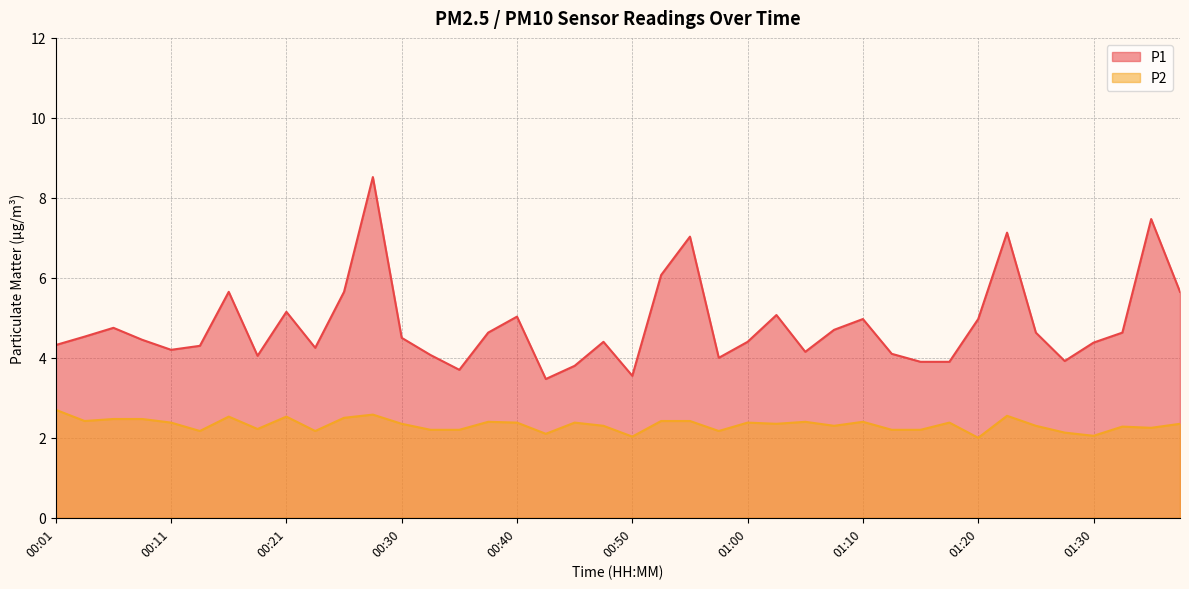

Reading left to right, what are all the values shown in this chart?

P1: 4.3	4.5	4.8	4.5	4.2	4.3	5.7	4.0	5.2	4.2	5.7	8.5	4.5	4.1	3.7	4.6	5.0	3.5	3.8	4.4	3.5	6.1	7.0	4.0	4.4	5.1	4.2	4.7	5.0	4.1	3.9	3.9	5.0	7.1	4.6	3.9	4.4	4.6	7.5	5.7
P2: 2.7	2.4	2.5	2.5	2.4	2.2	2.5	2.2	2.5	2.2	2.5	2.6	2.4	2.2	2.2	2.4	2.4	2.1	2.4	2.3	2.0	2.4	2.4	2.2	2.4	2.4	2.4	2.3	2.4	2.2	2.2	2.4	2.0	2.5	2.3	2.1	2.0	2.3	2.2	2.4